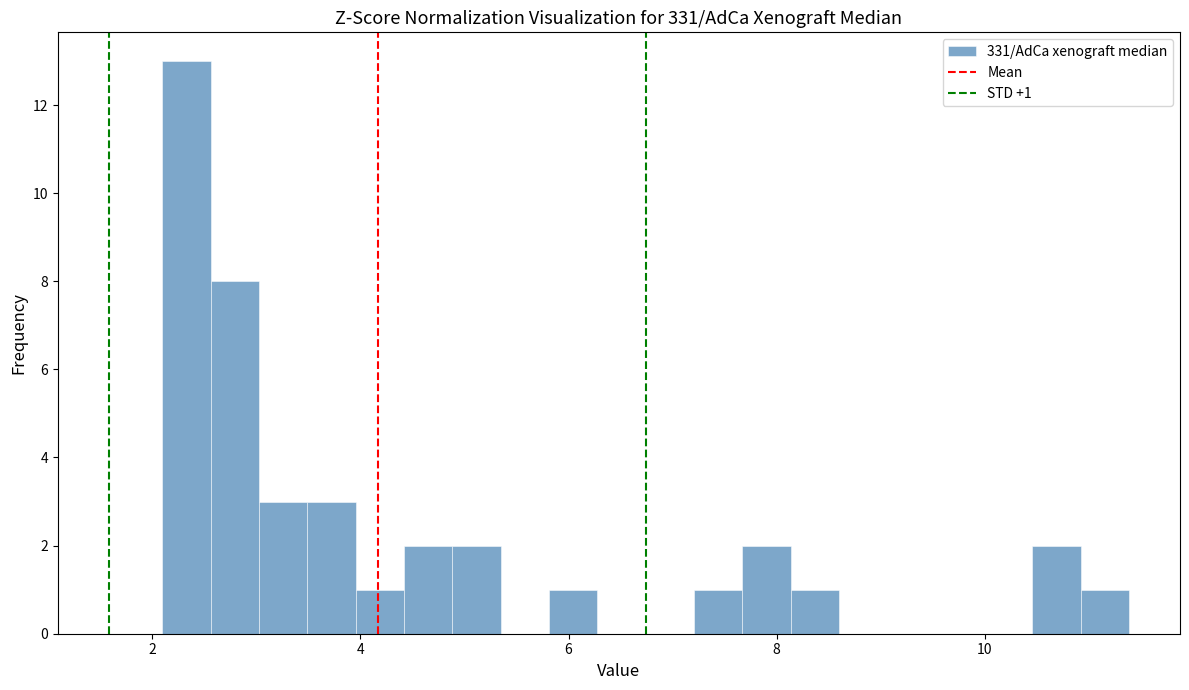

Read against the x-axis, roughly where is the centre of the tallest bar?

2.4